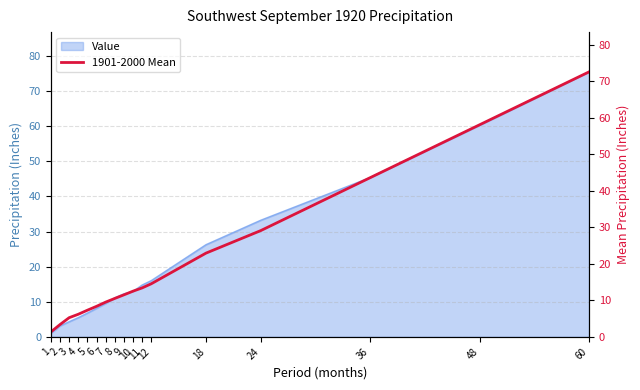

Count the number of categories in the chart.

17